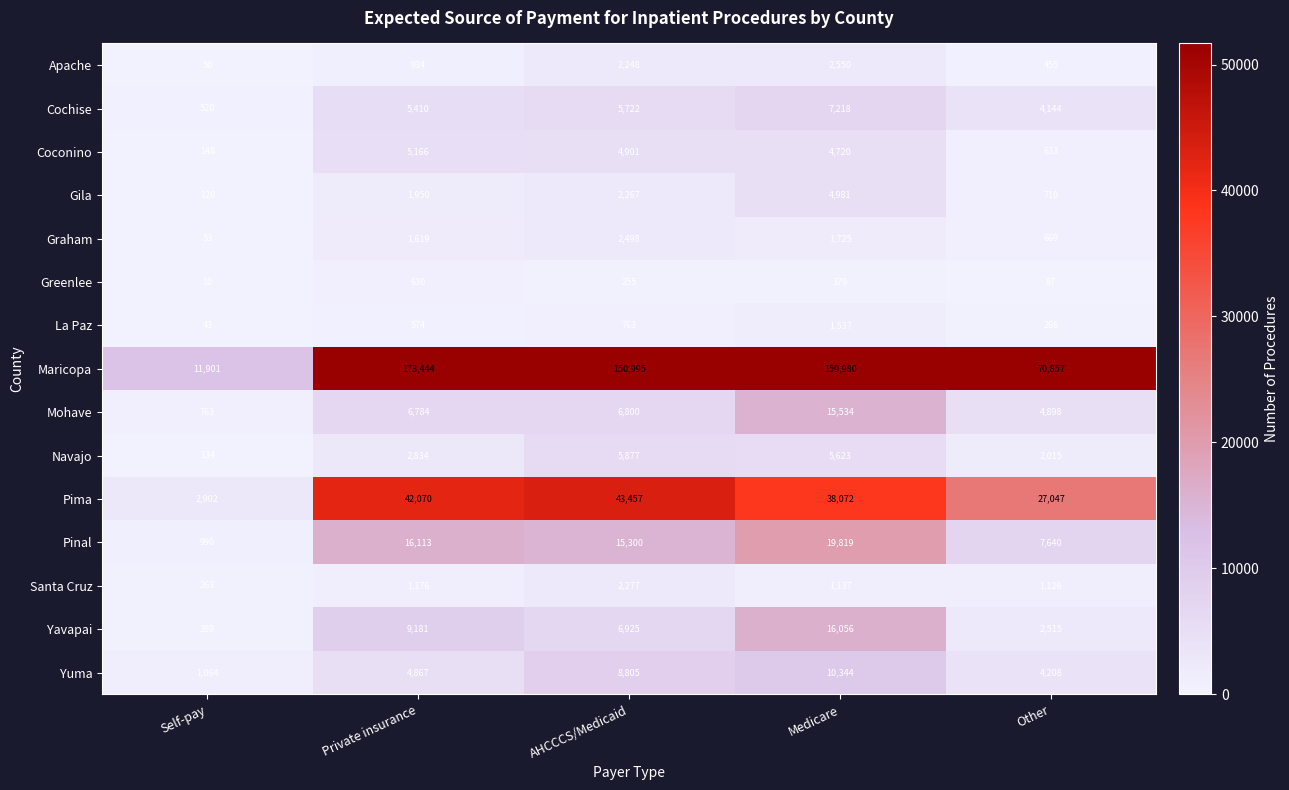

Which series has the largest range (max minus min)?

Maricopa